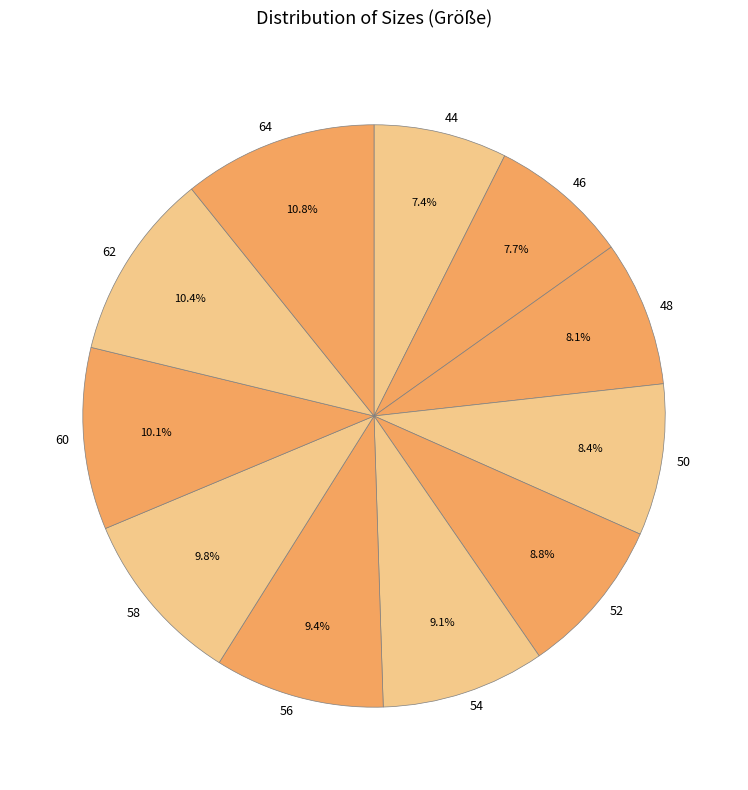

Does 64 represent more than half of the total?

No